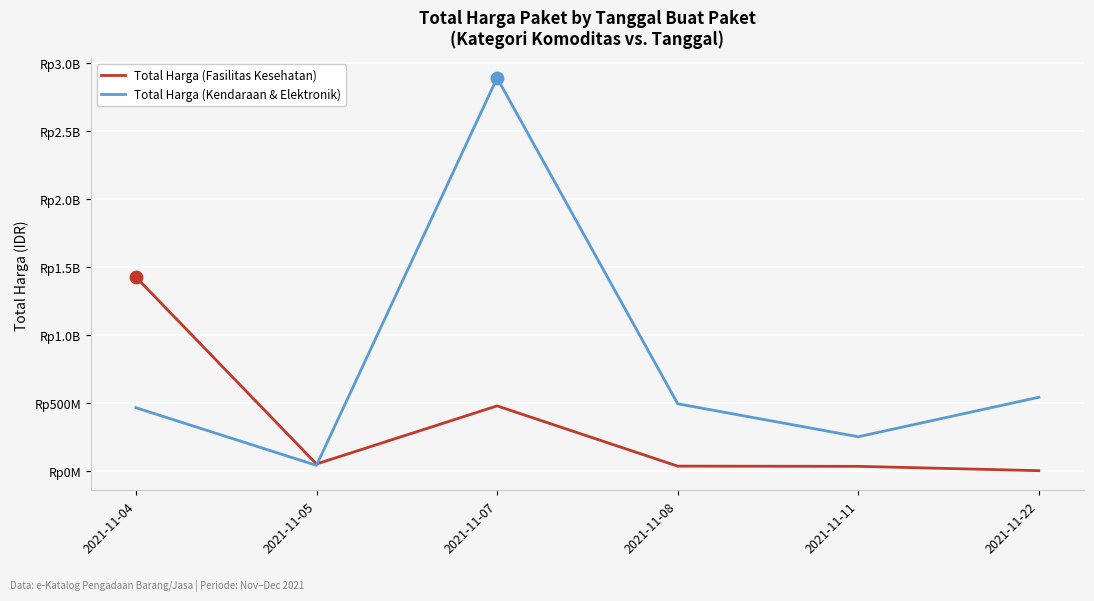

At how many categories does at least one series exceed 193743231?

5